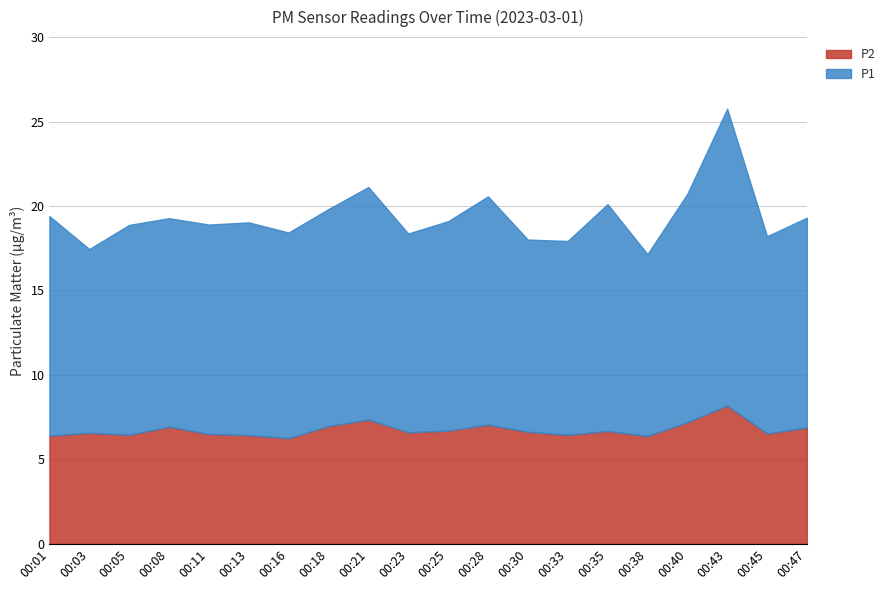

List the series in order of their peak value, lowest first.

P2, P1